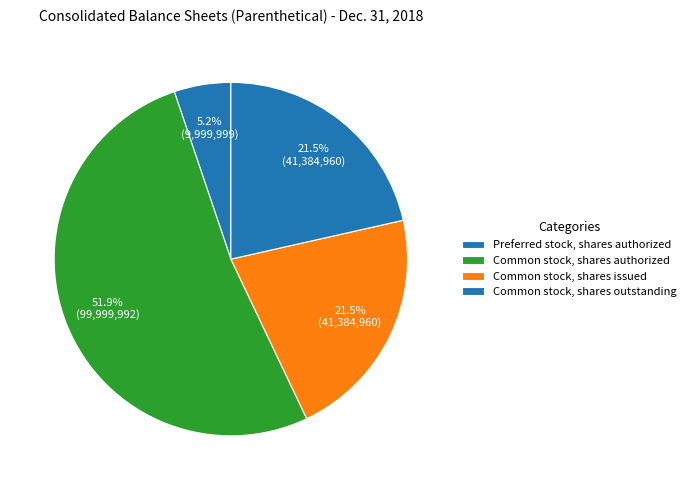

Count the number of slices in the pie.

4